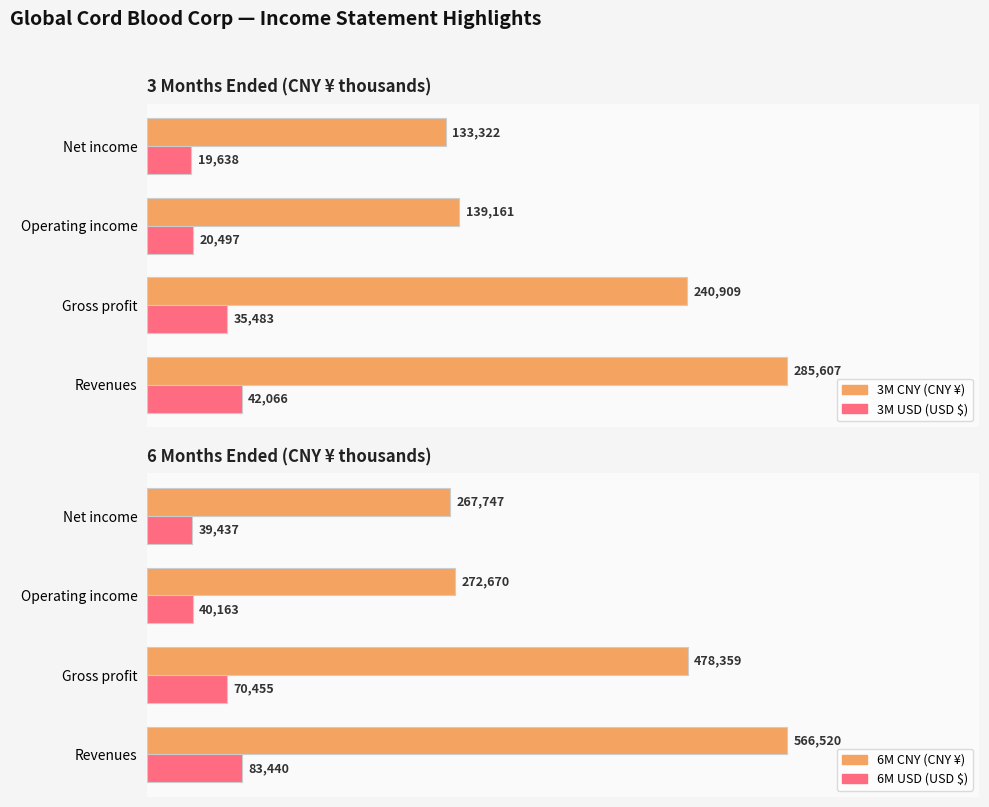

What is the greatest value displayed?

566520